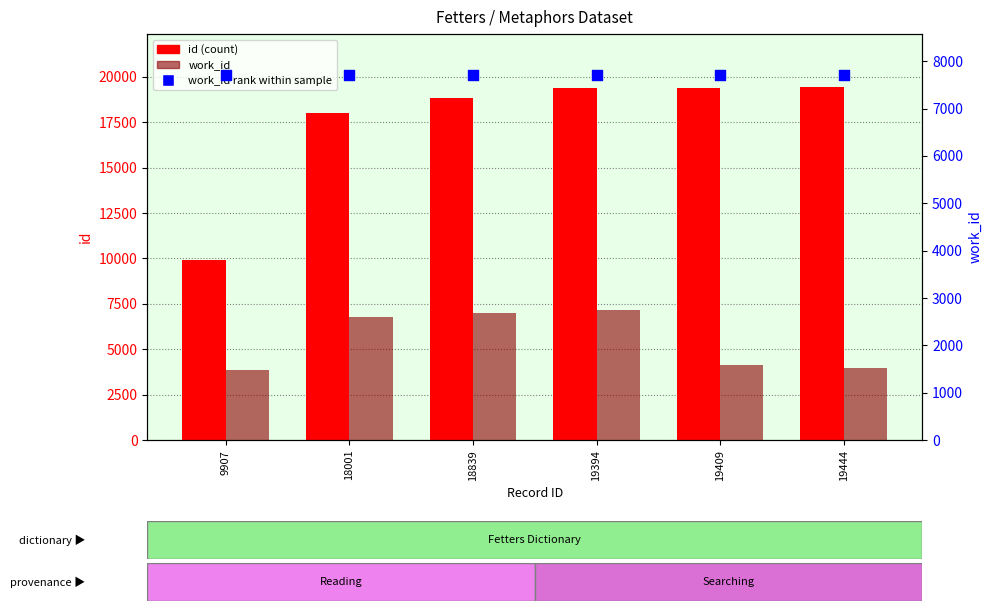

Which series contains the lowest Y value?

work_id